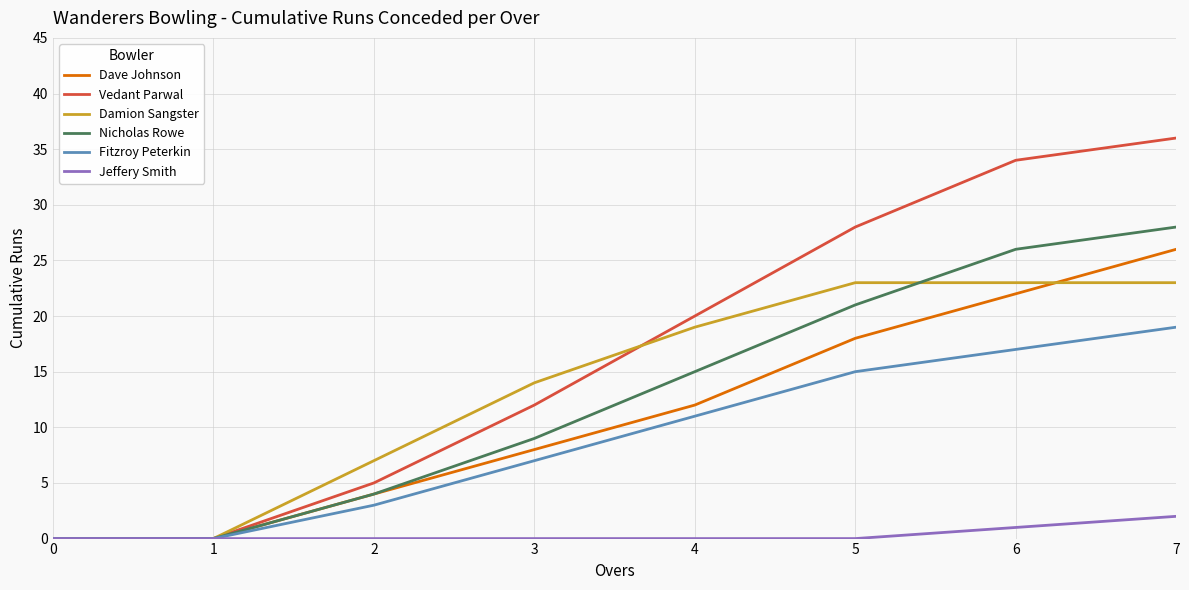

List the series in order of their peak value, lowest first.

Jeffery Smith, Fitzroy Peterkin, Damion Sangster, Dave Johnson, Nicholas Rowe, Vedant Parwal